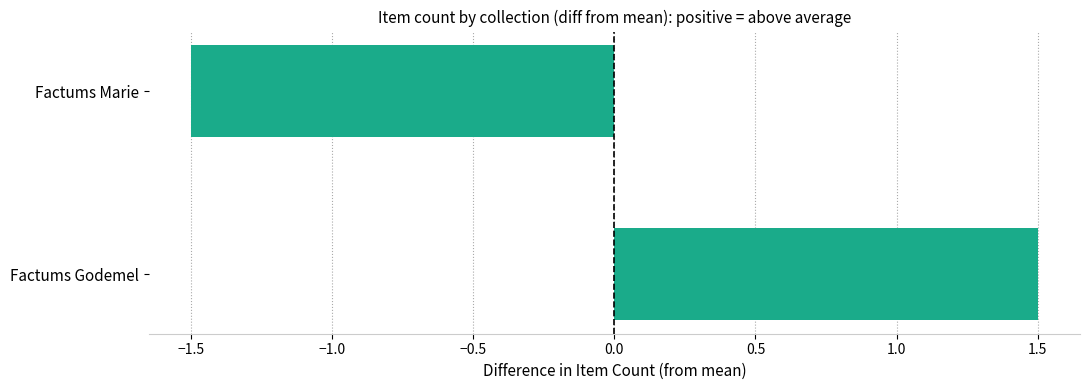

List the labels in order of value, smallest first.

Factums Marie, Factums Godemel